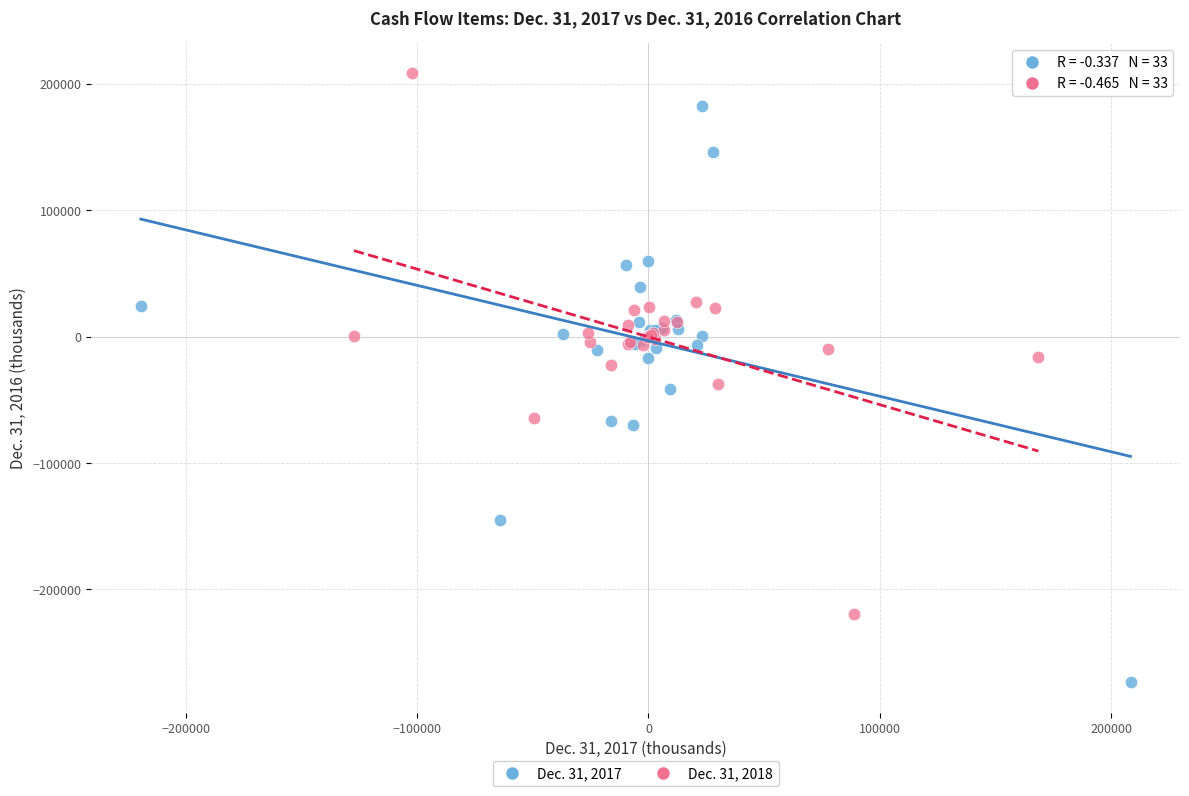

Which series has the widest spread of Y values?

Dec. 31, 2017